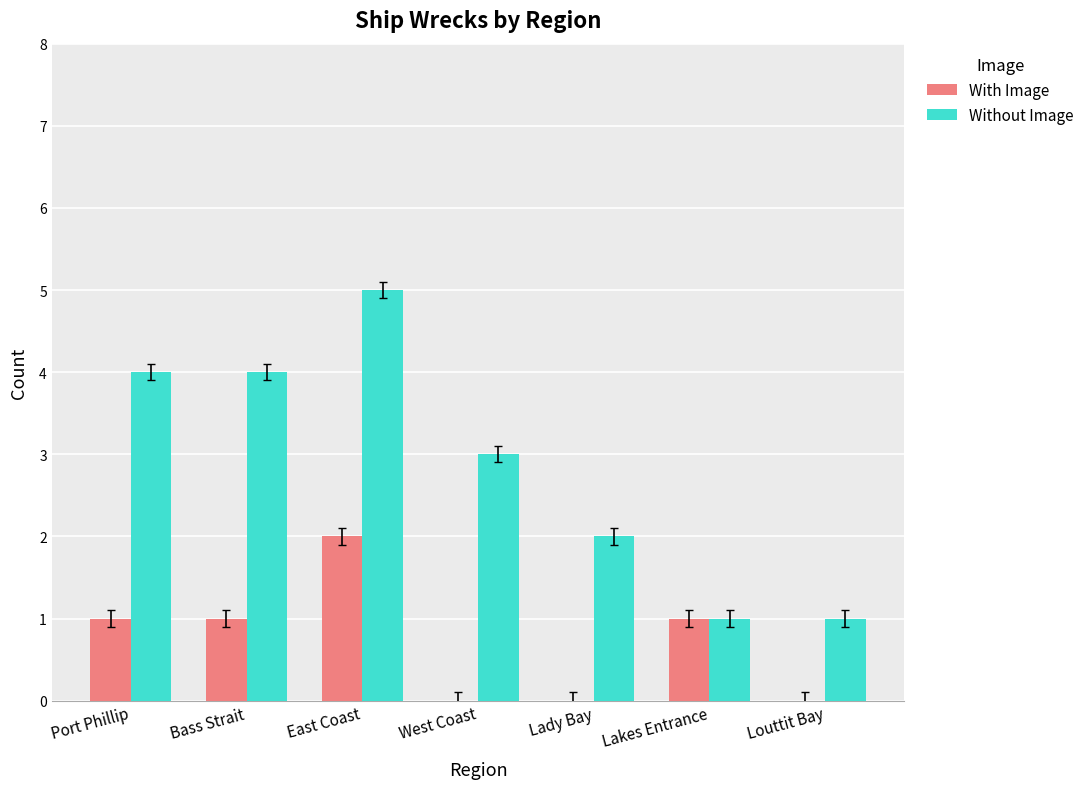

How many distinct data groups are displayed?

2